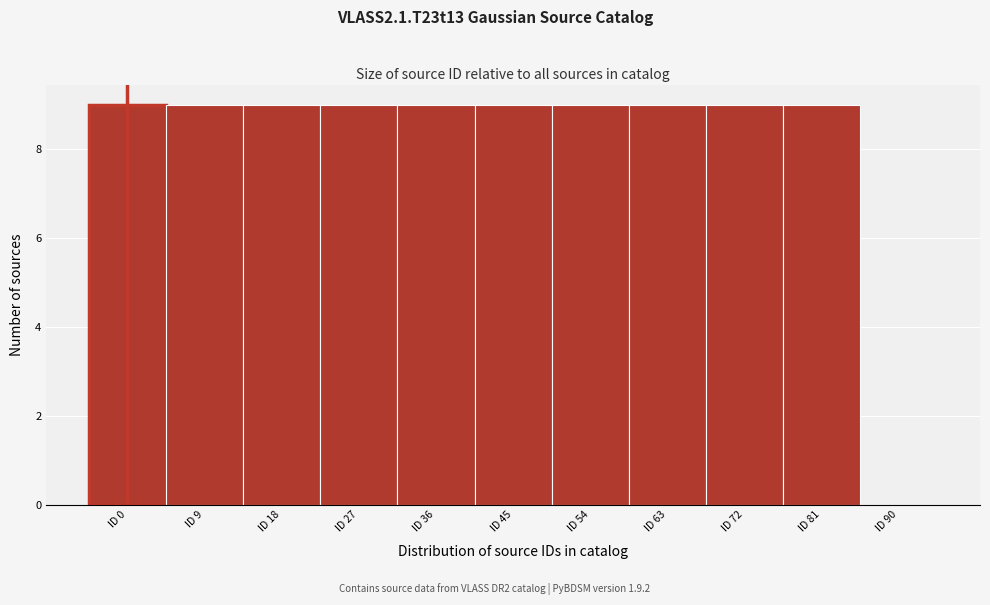

Reading left to right, transcribe all the data shown in this chart.

ID 0=9	ID 9=9	ID 18=9	ID 27=9	ID 36=9	ID 45=9	ID 54=9	ID 63=9	ID 72=9	ID 81=9	ID 90=0